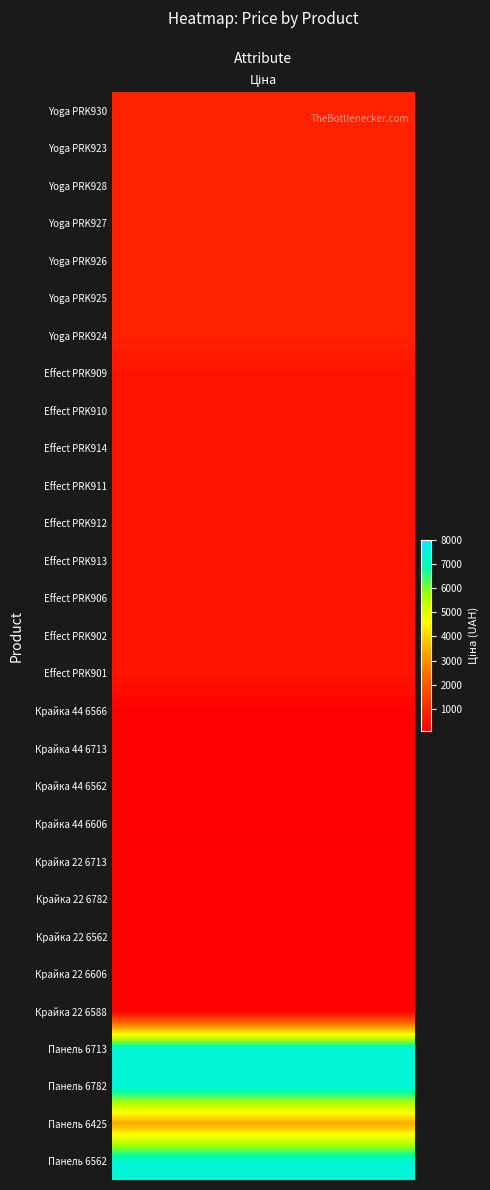

Reading left to right, extract all data points from this chart.

0=832.4	1=832.4	2=832.4	3=832.4	4=832.4	5=832.4	6=832.4	7=515.8	8=515.8	9=515.8	10=515.8	11=515.8	12=515.8	13=515.8	14=515.8	15=515.8	16=111.7	17=111.7	18=111.7	19=111.7	20=55.9	21=55.9	22=55.9	23=55.9	24=55.9	25=7436.2	26=7436.2	27=3420.6	28=7436.2